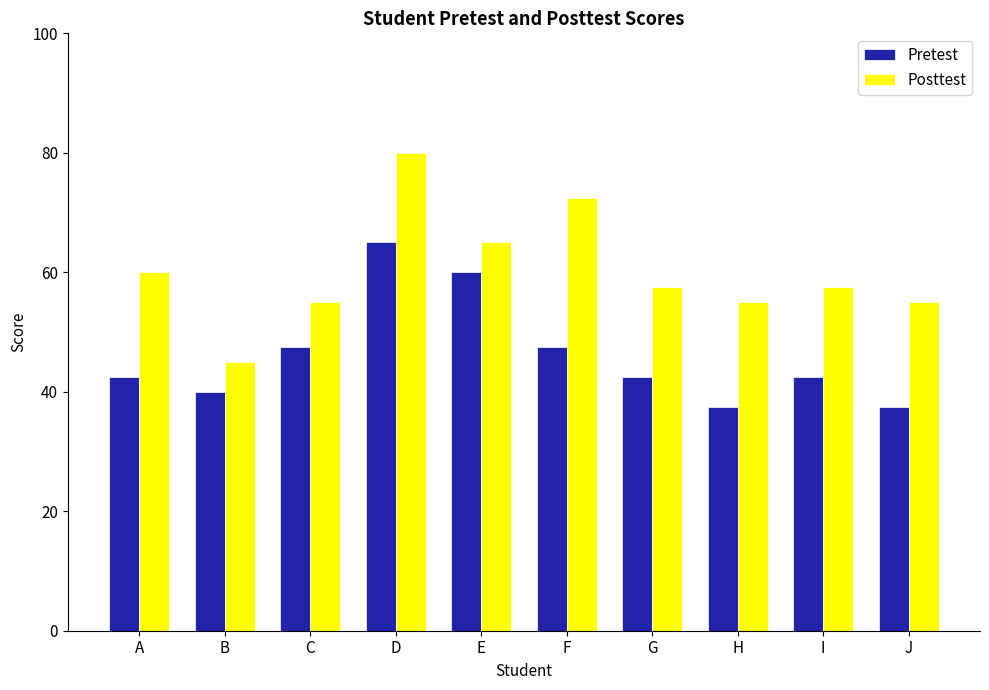

Is the value of Pretest at G greater than the value of Posttest at E?

No